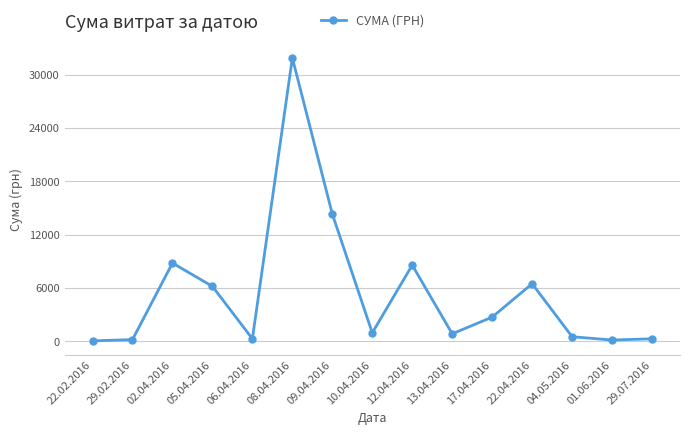

Which label corresponds to the largest value in the chart?

08.04.2016